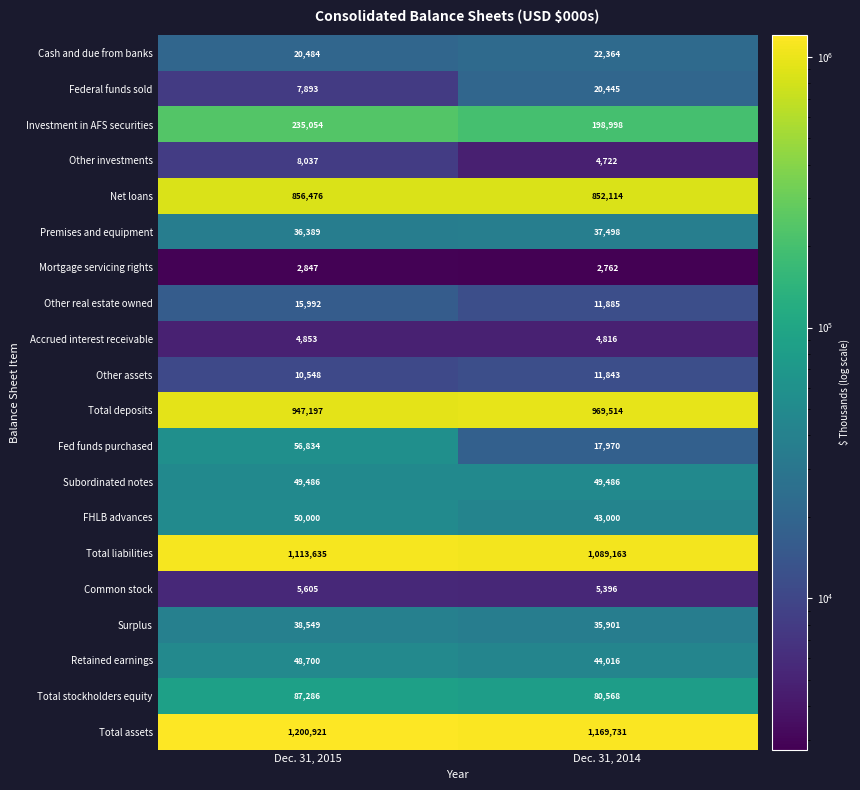

List the series in order of their peak value, highest first.

Total assets, Total liabilities, Total deposits, Net loans, Investment in AFS securities, Total stockholders equity, Fed funds purchased, FHLB advances, Subordinated notes, Retained earnings, Surplus, Premises and equipment, Cash and due from banks, Federal funds sold, Other real estate owned, Other assets, Other investments, Common stock, Accrued interest receivable, Mortgage servicing rights